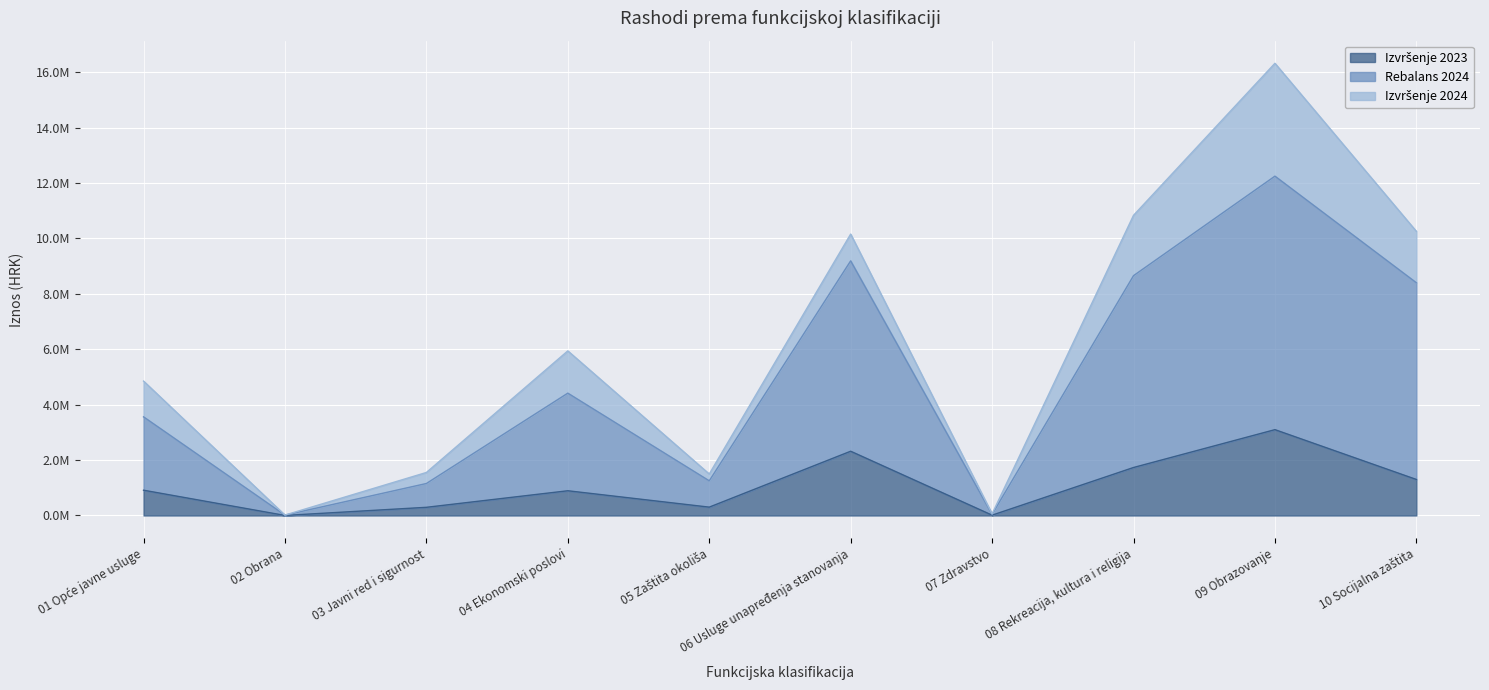

What is the value of the Izvršenje 2023 point at the 6th from the left?

2318934.5